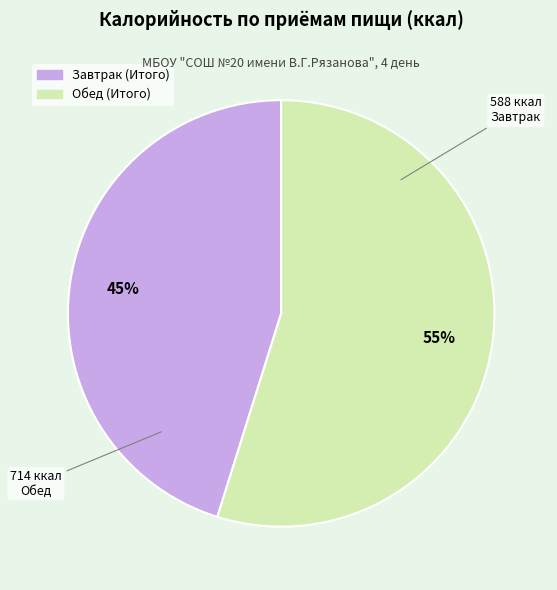

Which has a higher value, Завтрак (Итого) or Обед (Итого)?

Обед (Итого)